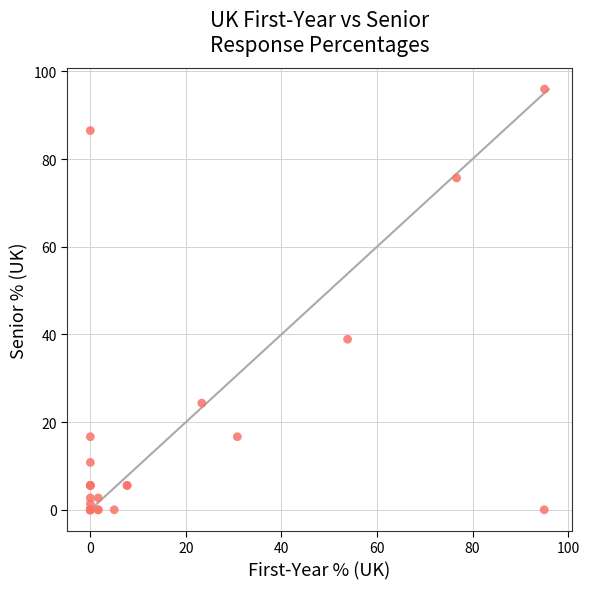

What Y value in the scatter plot is closest to 47?

38.9